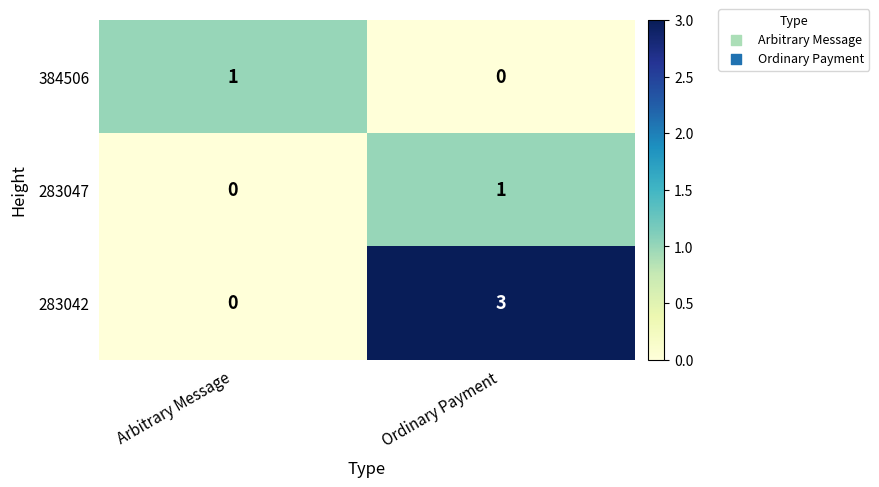

Reading right to left, extract all data points from this chart.

384506: Ordinary Payment=0	Arbitrary Message=1
283047: Ordinary Payment=1	Arbitrary Message=0
283042: Ordinary Payment=3	Arbitrary Message=0